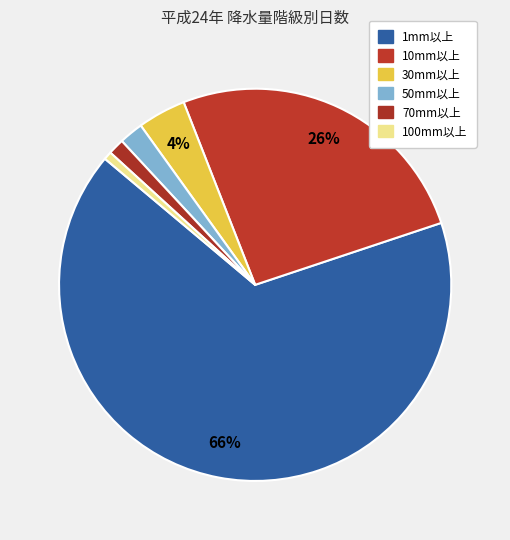

To the nearest percent, what percentage of the pie is 50mm以上?

2%